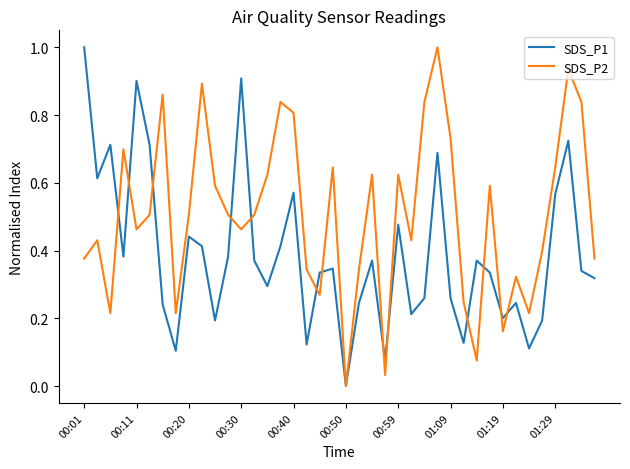

What is the highest value of the SDS_P2 series?

1.0